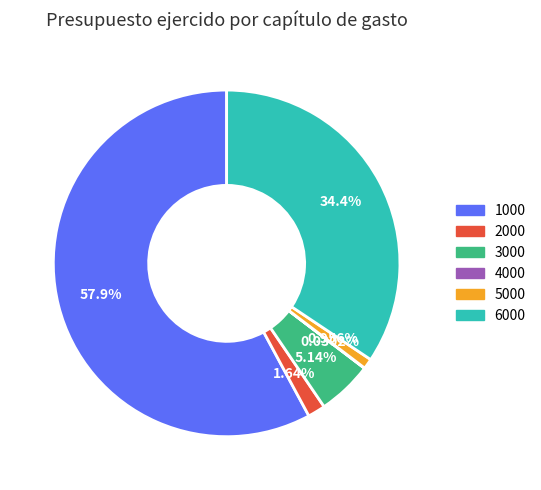

Combined, what portion of the pie is 6000 and 5000?

35.3%